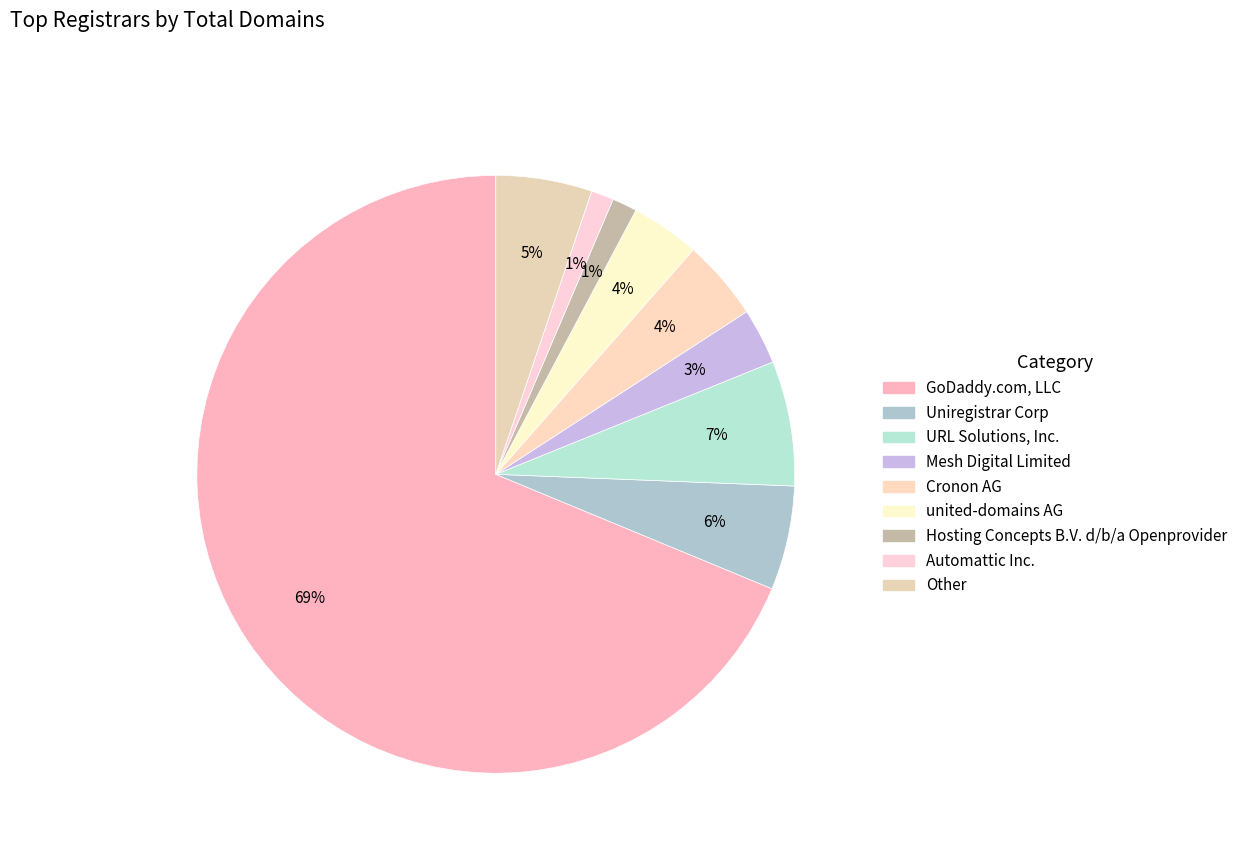

Which category has the biggest portion of the pie?

GoDaddy.com, LLC